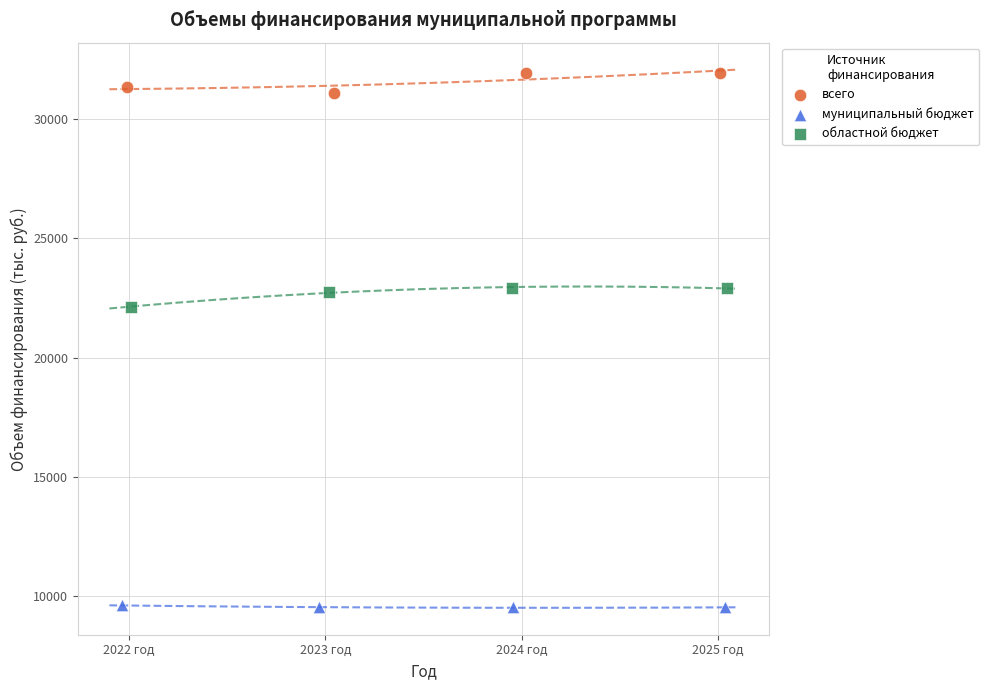

Which series contains the lowest Y value?

муниципальный бюджет